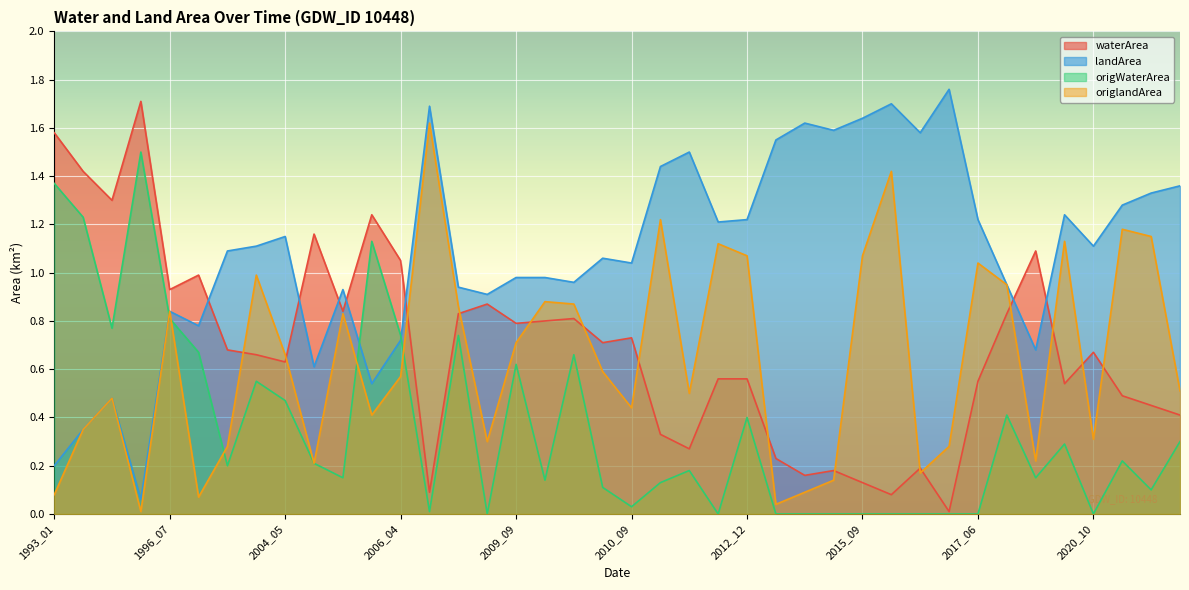

What is the average value of the origlandArea series?

0.6